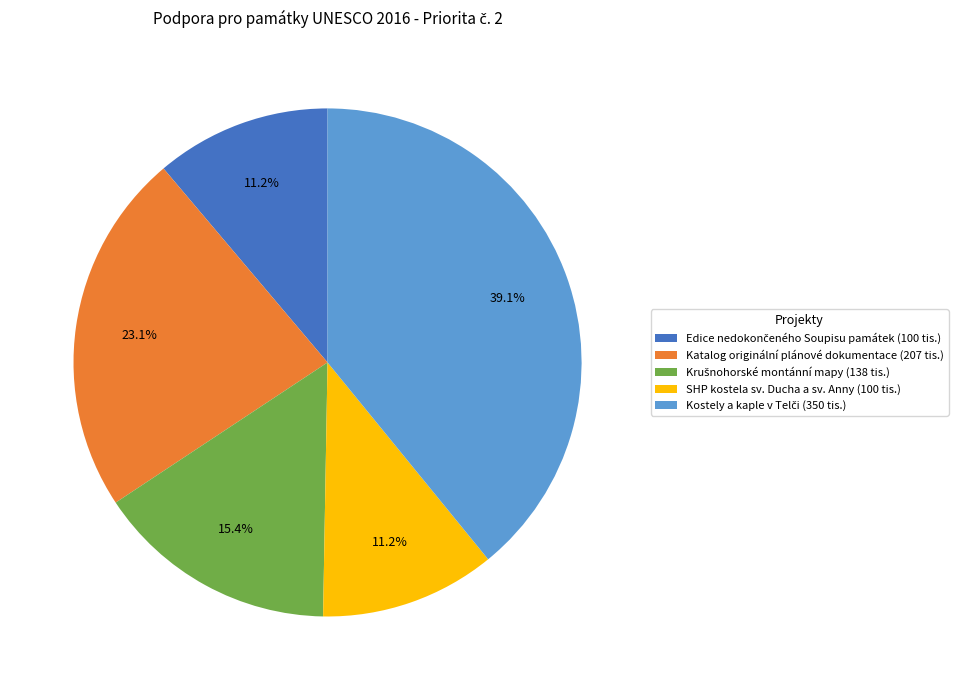

Is Katalog originální plánové dokumentace (207 tis.) the majority of the pie?

No